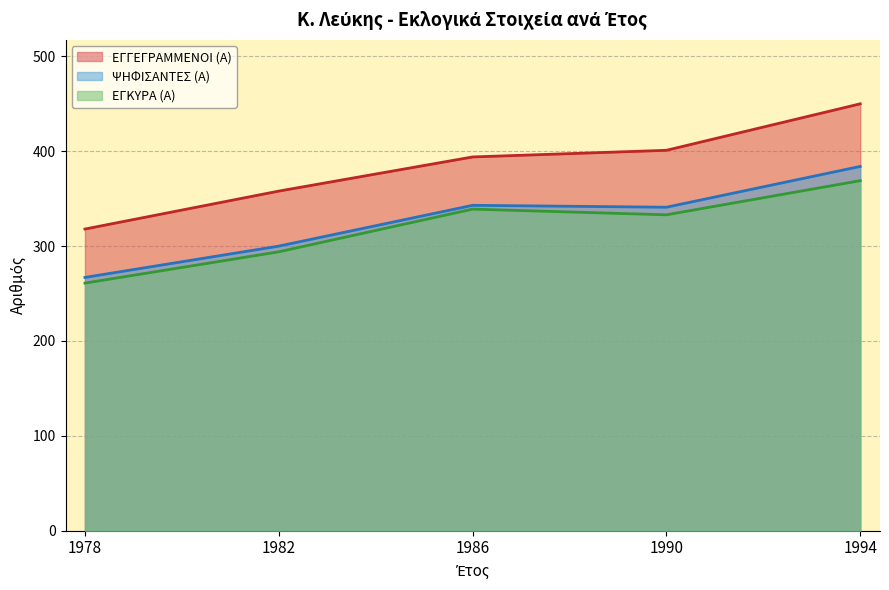

Does the chart display data point markers on the line(s)?

No